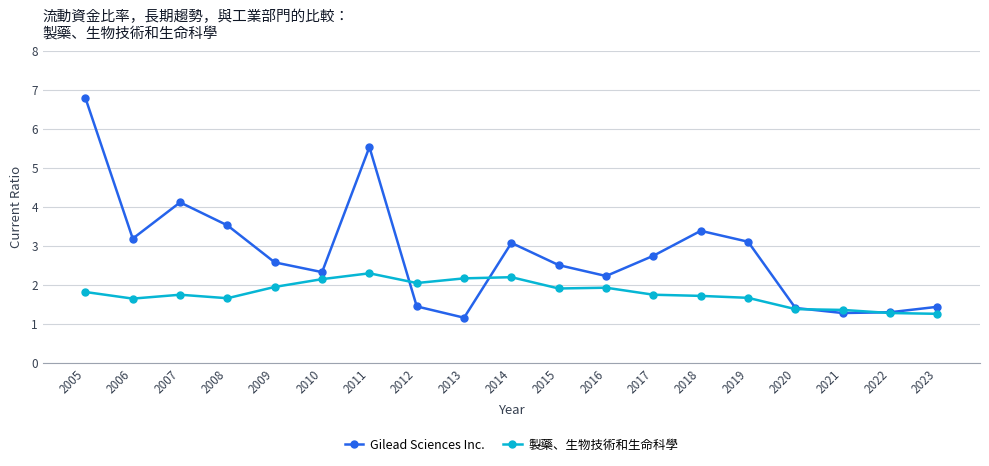

True or false: Gilead Sciences Inc. has a value of 1.9 at 2023.

False